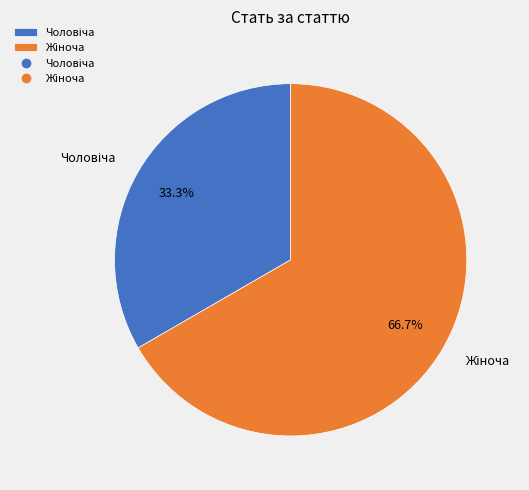

Is there a majority slice in this chart?

Yes